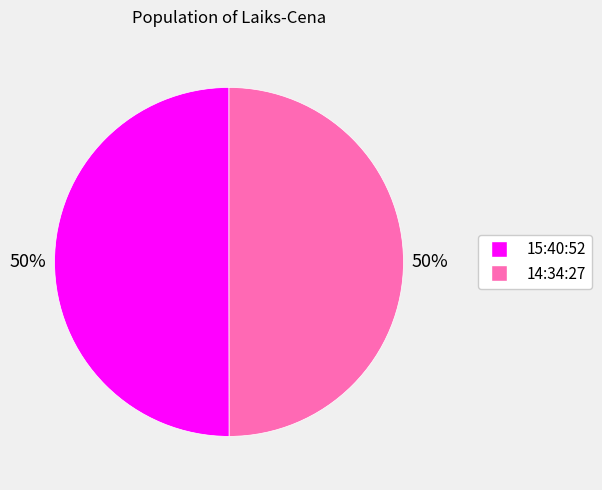

Combined, do 14:34:27 and 15:40:52 account for over 50%?

Yes